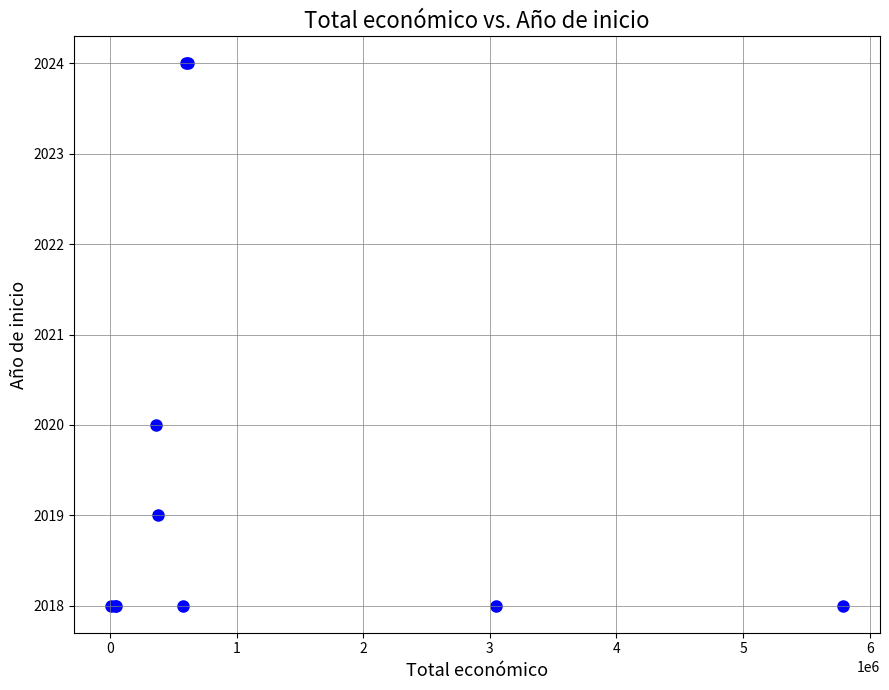

What Y value in the scatter plot is closest to 2021?

2020